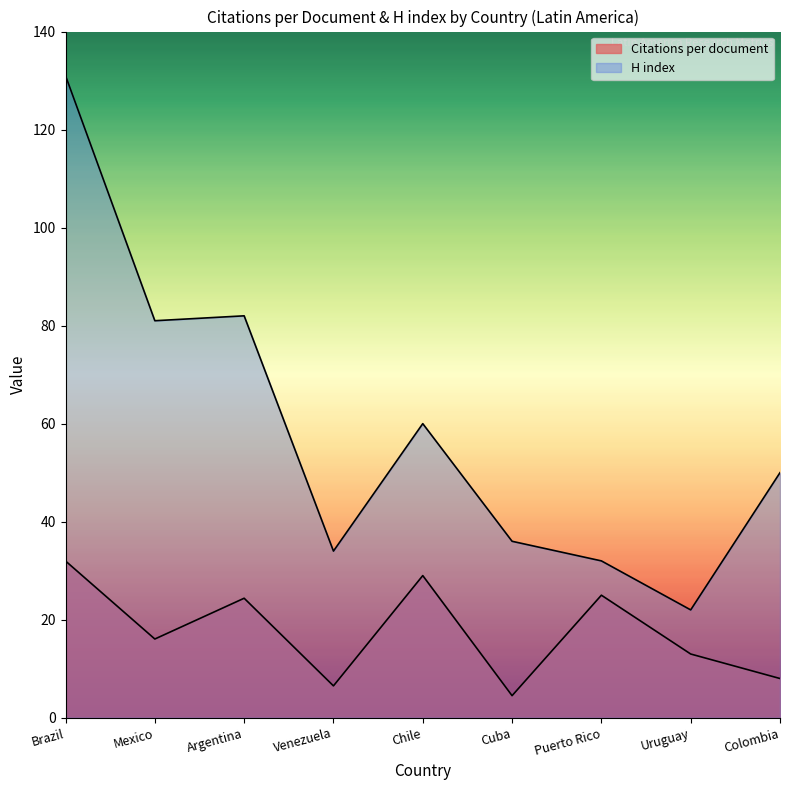

True or false: H index has a value of 51.6 at Cuba.

False